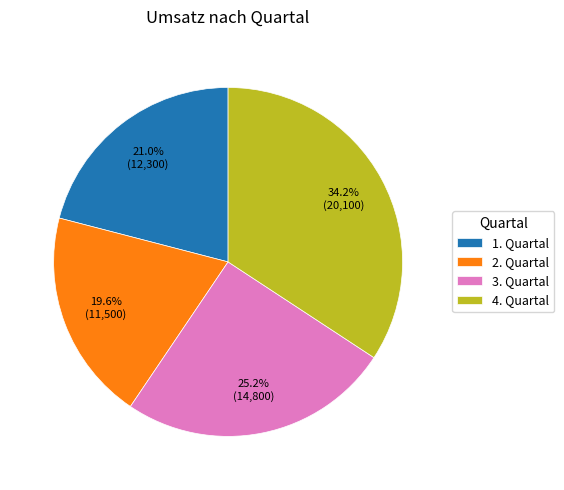

To the nearest percent, what percentage of the pie is 1. Quartal?

21%